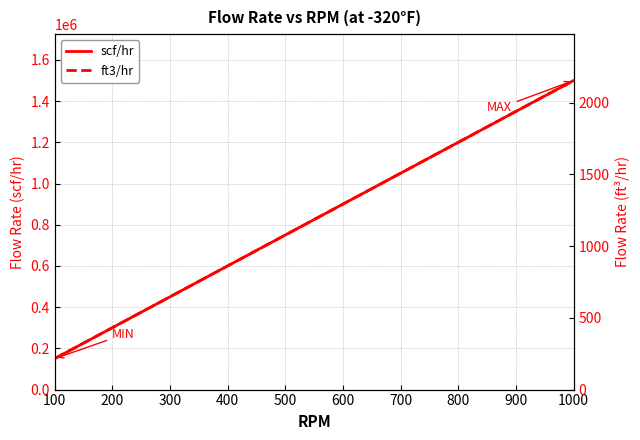

Reading left to right, extract all data points from this chart.

scf/hr: 100=150000.0	200=300000.0	300=450000.0	400=600000.0	500=750000.0	600=900000.0	700=1050000.0	800=1200000.0	900=1350000.0	1000=1500000.0
ft3/hr: 100=215.4	200=430.7	300=646.1	400=861.4	500=1076.8	600=1292.2	700=1507.5	800=1722.9	900=1938.2	1000=2153.6